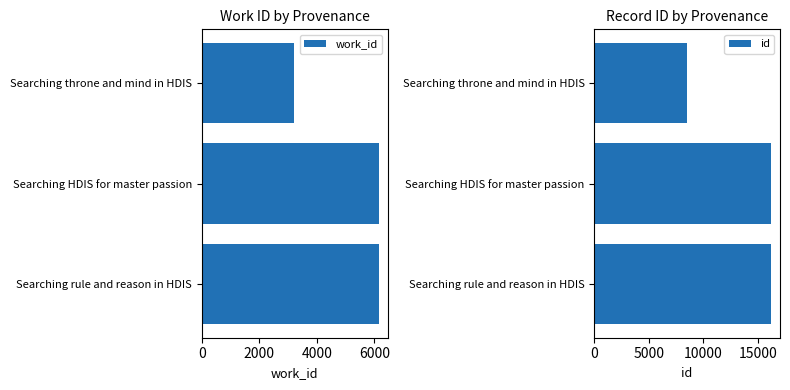

How many categories are shown in the chart?

3